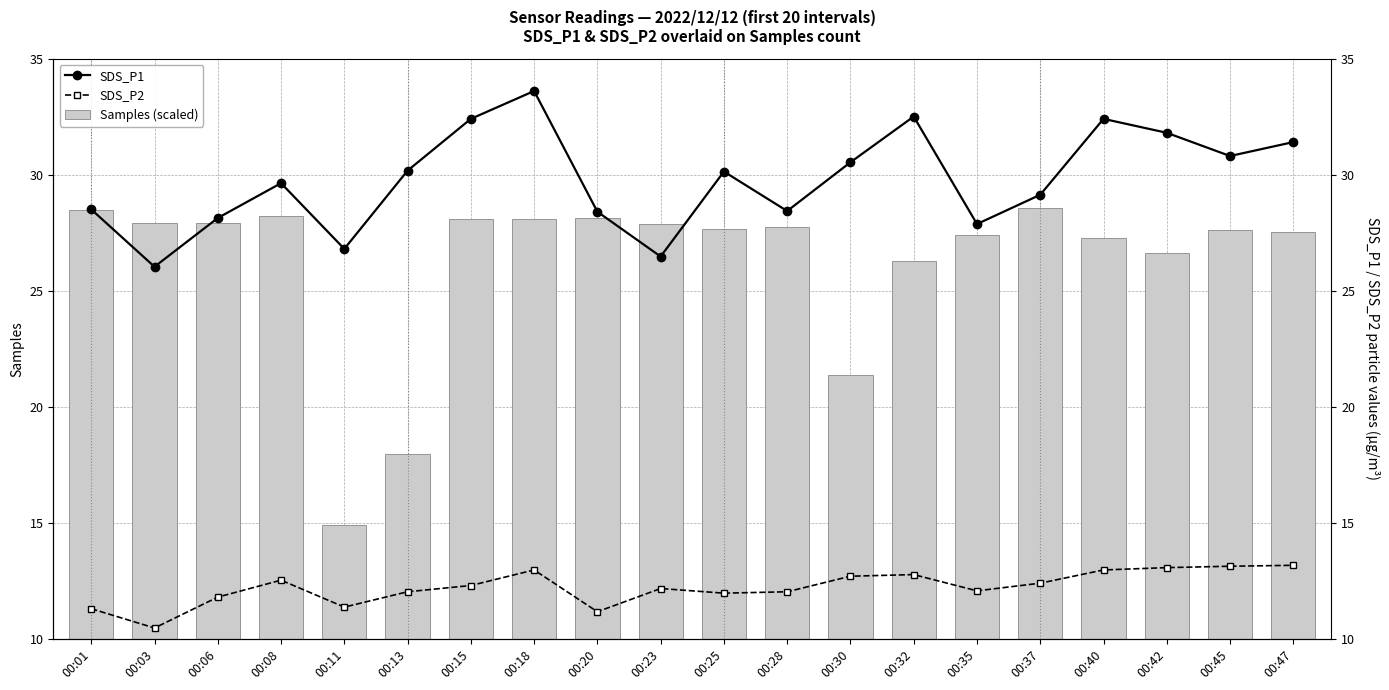

List the labels in order of SDS_P1 value, smallest first.

00:03, 00:23, 00:11, 00:35, 00:06, 00:20, 00:28, 00:01, 00:37, 00:08, 00:25, 00:13, 00:30, 00:45, 00:47, 00:42, 00:15, 00:40, 00:32, 00:18